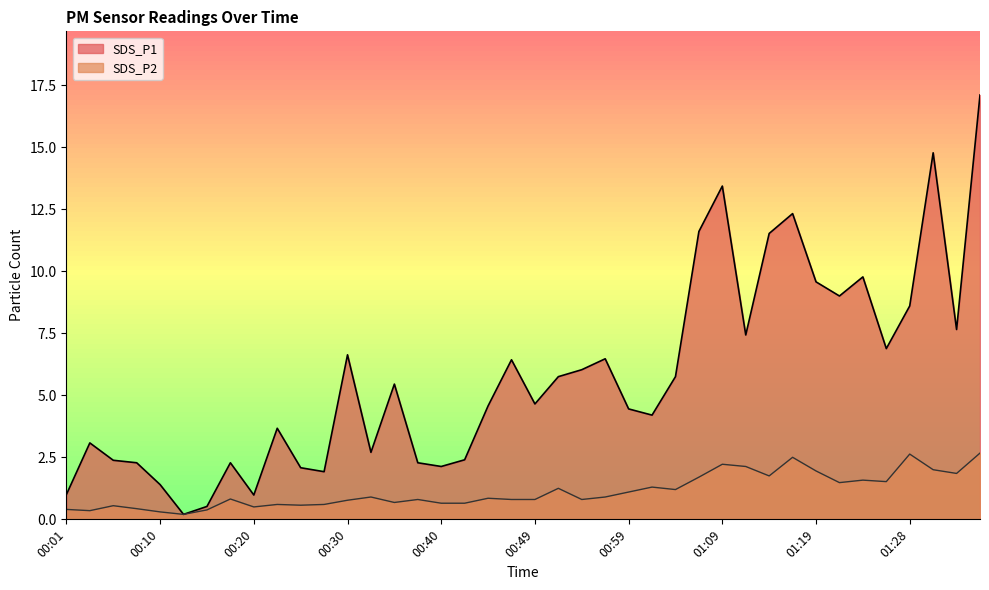

Between 00:54 and 00:13, which is larger?

00:54